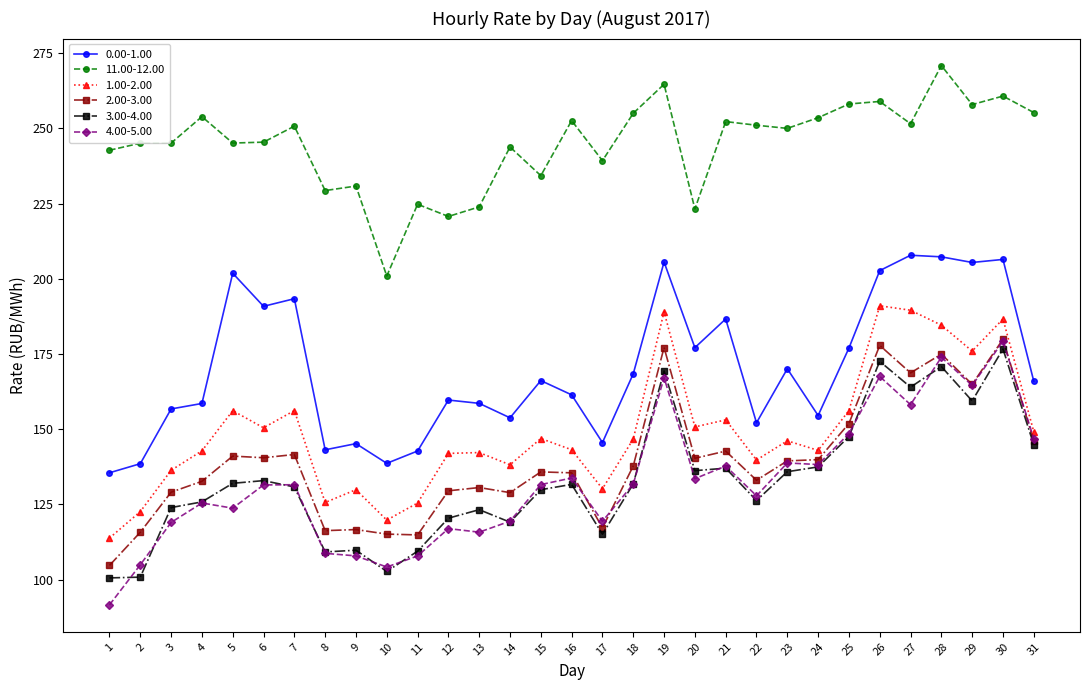

What are all the series names shown in the legend?

0.00-1.00, 11.00-12.00, 1.00-2.00, 2.00-3.00, 3.00-4.00, 4.00-5.00